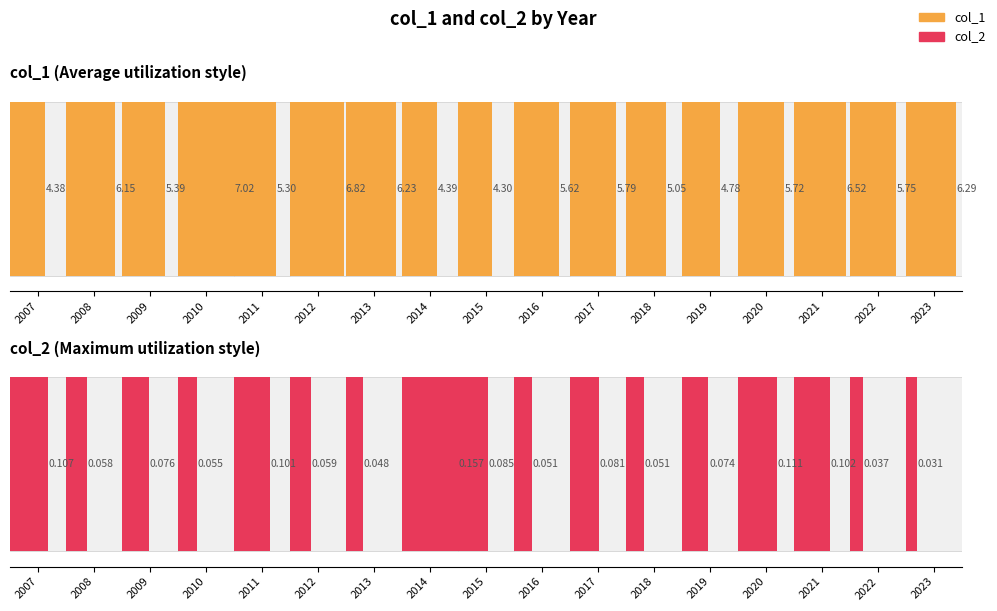

True or false: col_2 has a value of 0.1 at 2009.

True